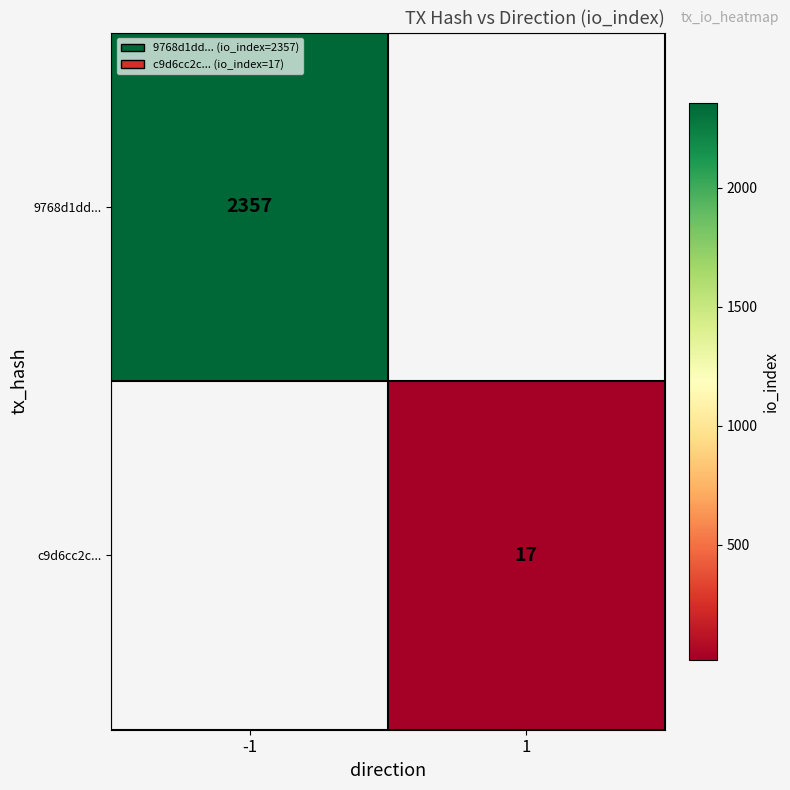

Is it true that 9768d1dd... equals 836 at -1?

False